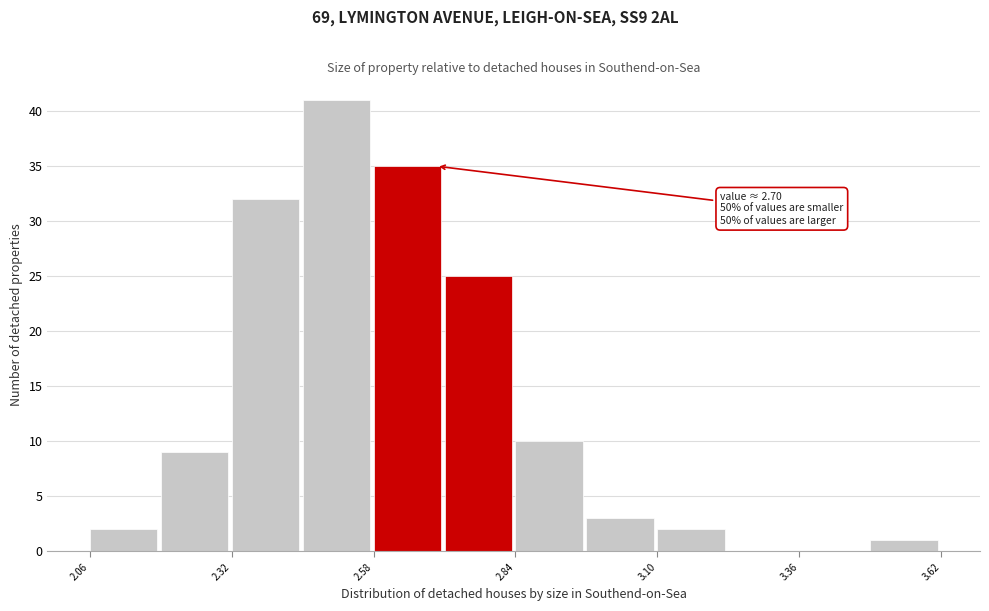

Read against the x-axis, roughly where is the centre of the tallest bar?

2.50